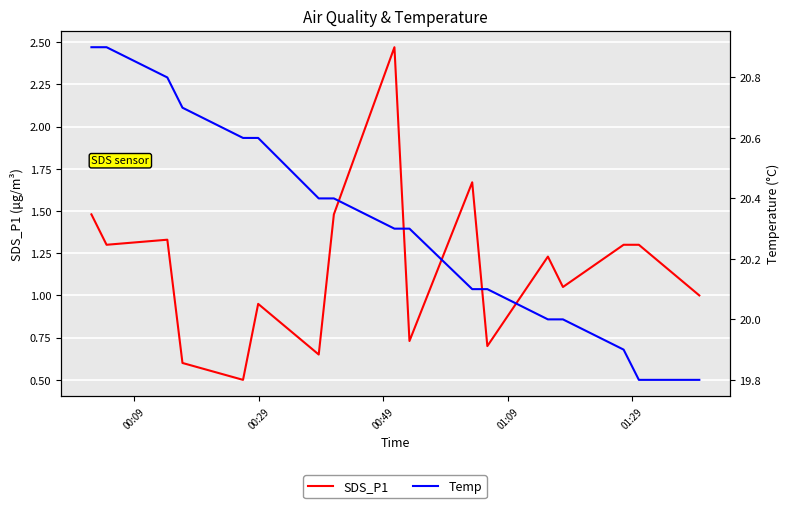

True or false: Temp and SDS_P1 cross at least once.

False